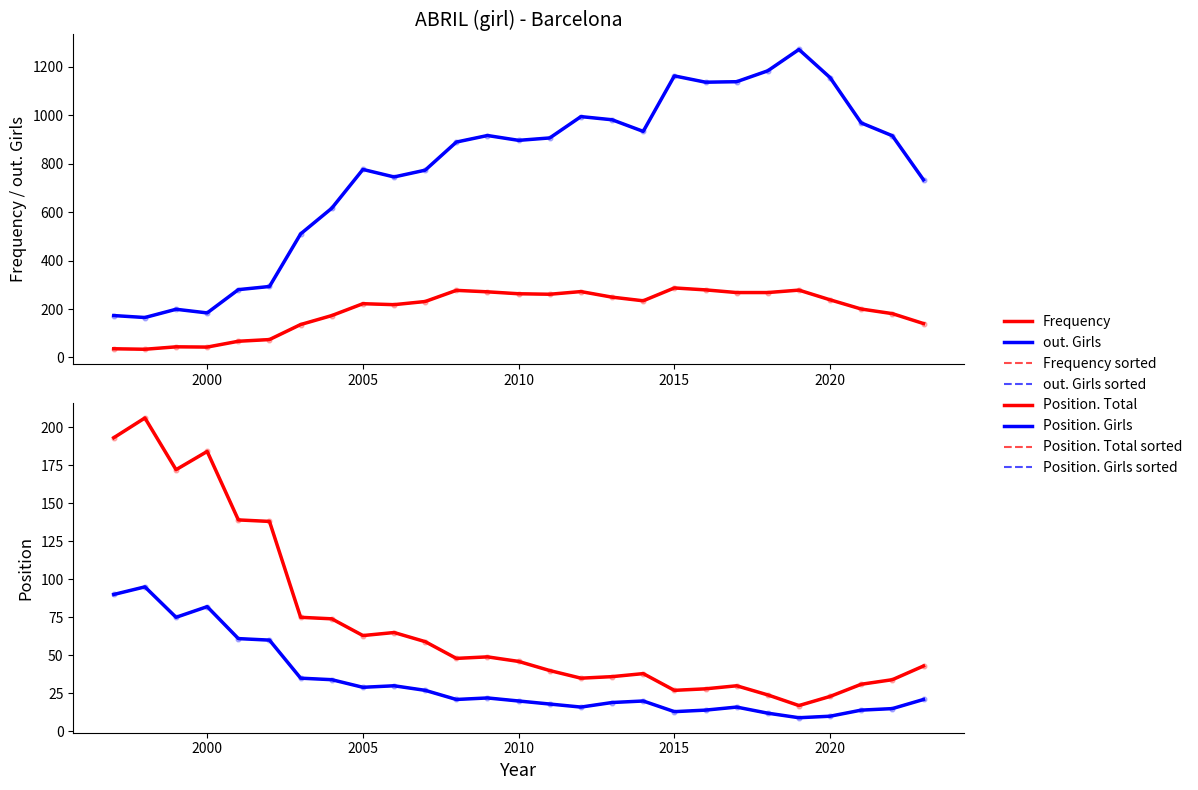

Which series reaches the minimum Y coordinate?

Position. Girls